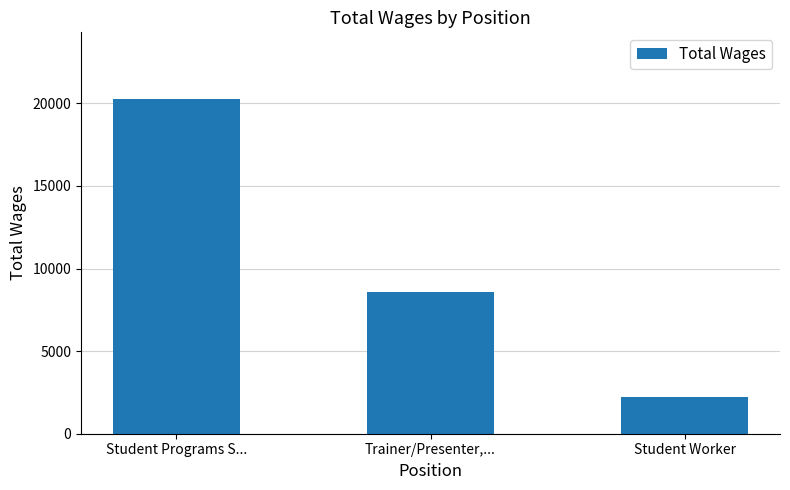

Rank the categories by value from highest to lowest.

Student Programs S..., Trainer/Presenter,..., Student Worker